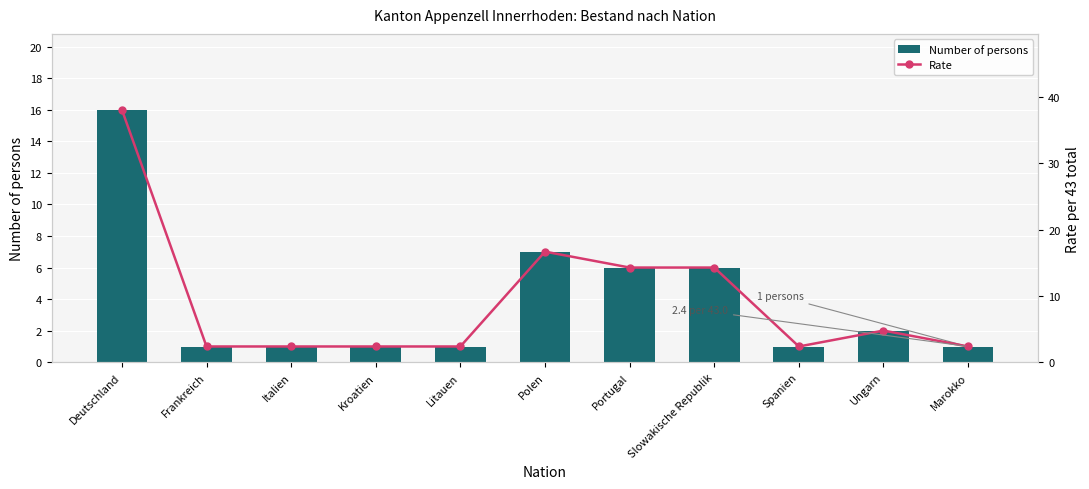

The value of Number of persons at Kroatien is 1.0. True or false?

True